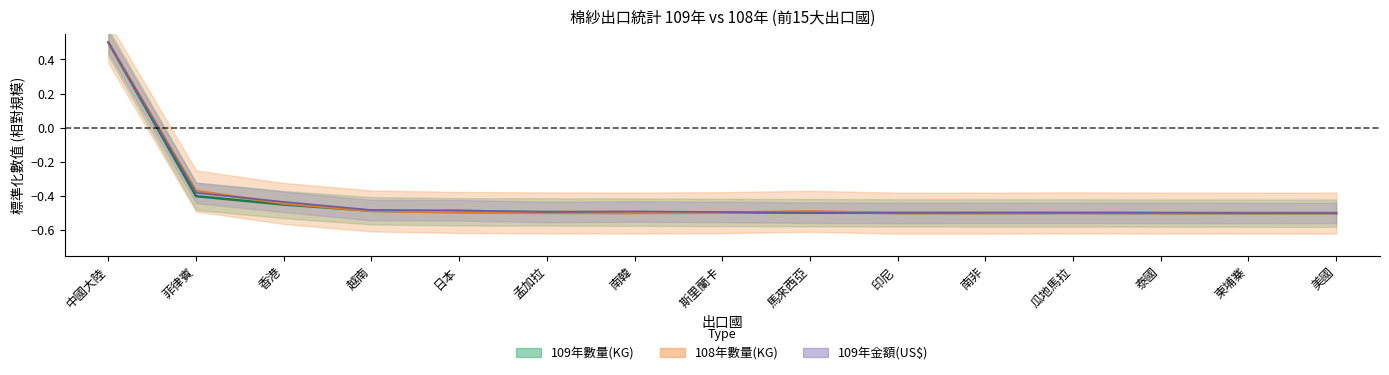

Where is the first local minimum for 108年數量(KG)?

南韓